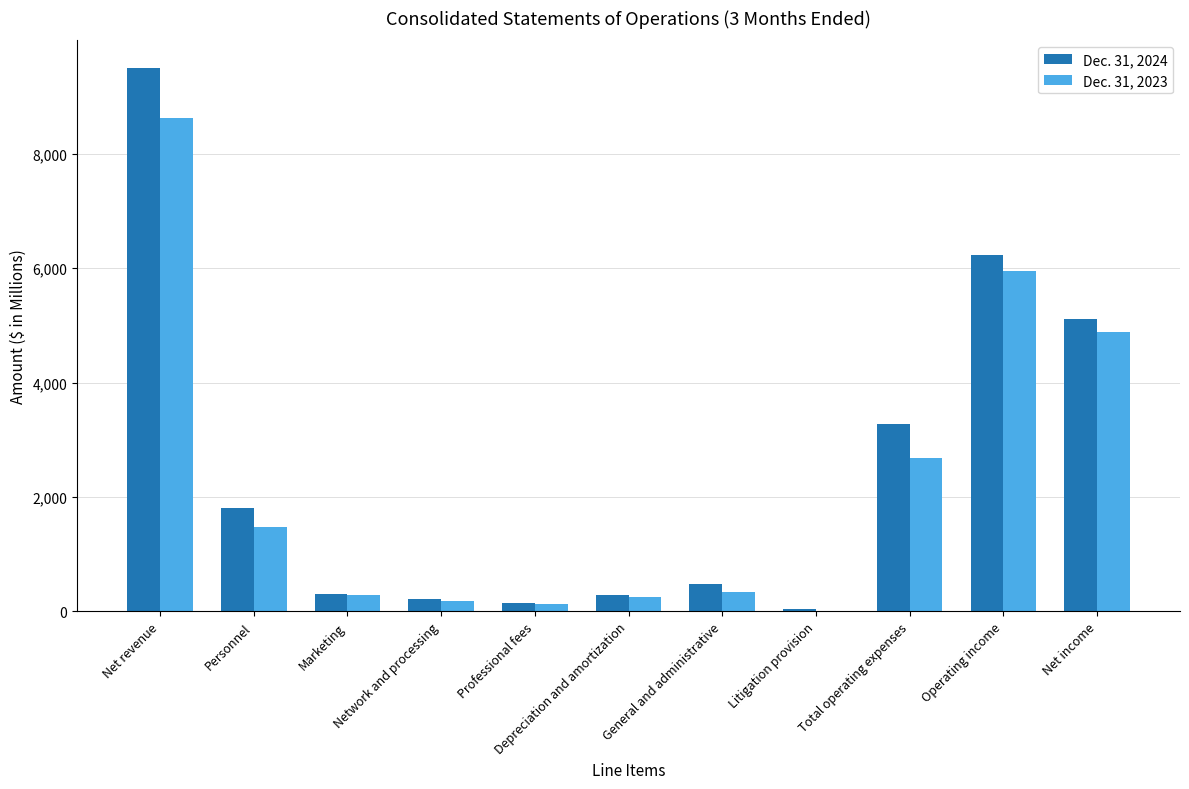

What is the label of the 7th bar from the left?

General and administrative